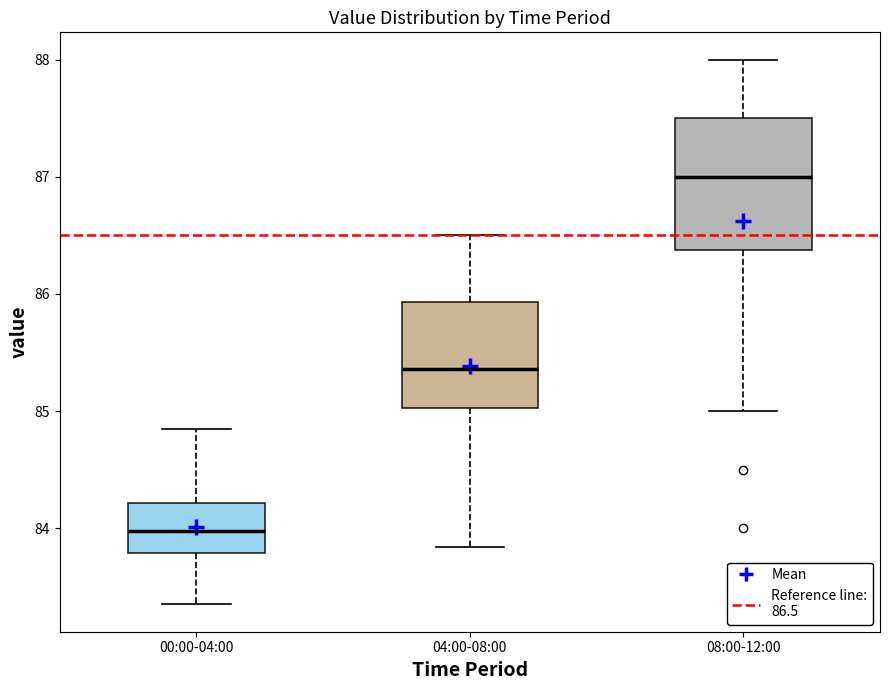

Reading left to right, read every box against the y-axis: the position of its median line, the range the box covers, and the ends of its whiskers. The values are not printed on the chart, so give them approximately, as read against the axis.

00:00-04:00: median 84.0, box 83.8 to 84.2, whiskers 83.4 to 84.9
04:00-08:00: median 85.4, box 85.0 to 85.9, whiskers 83.8 to 86.5
08:00-12:00: median 87.0, box 86.4 to 87.5, whiskers 85.0 to 88.0